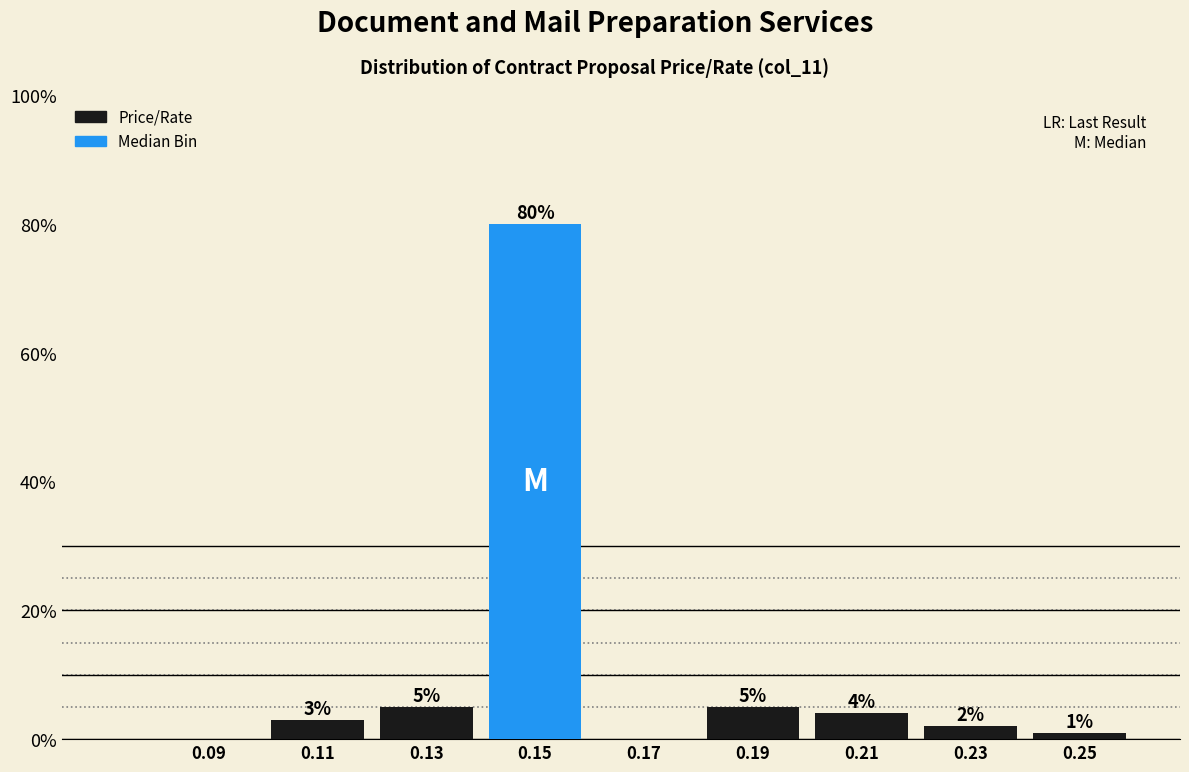

Which range on the x-axis has the tallest bar?

0.14 to 0.16